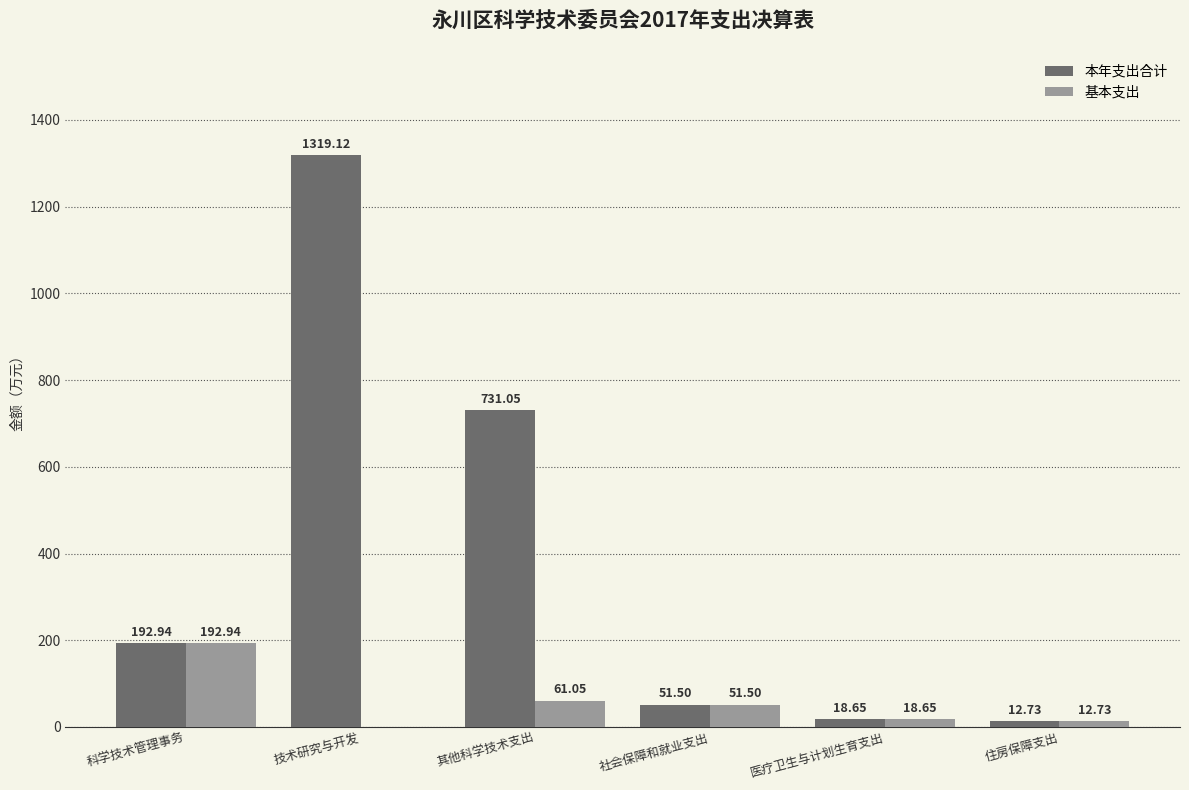

The value of 本年支出合计 at 技术研究与开发 is 296.8. True or false?

False